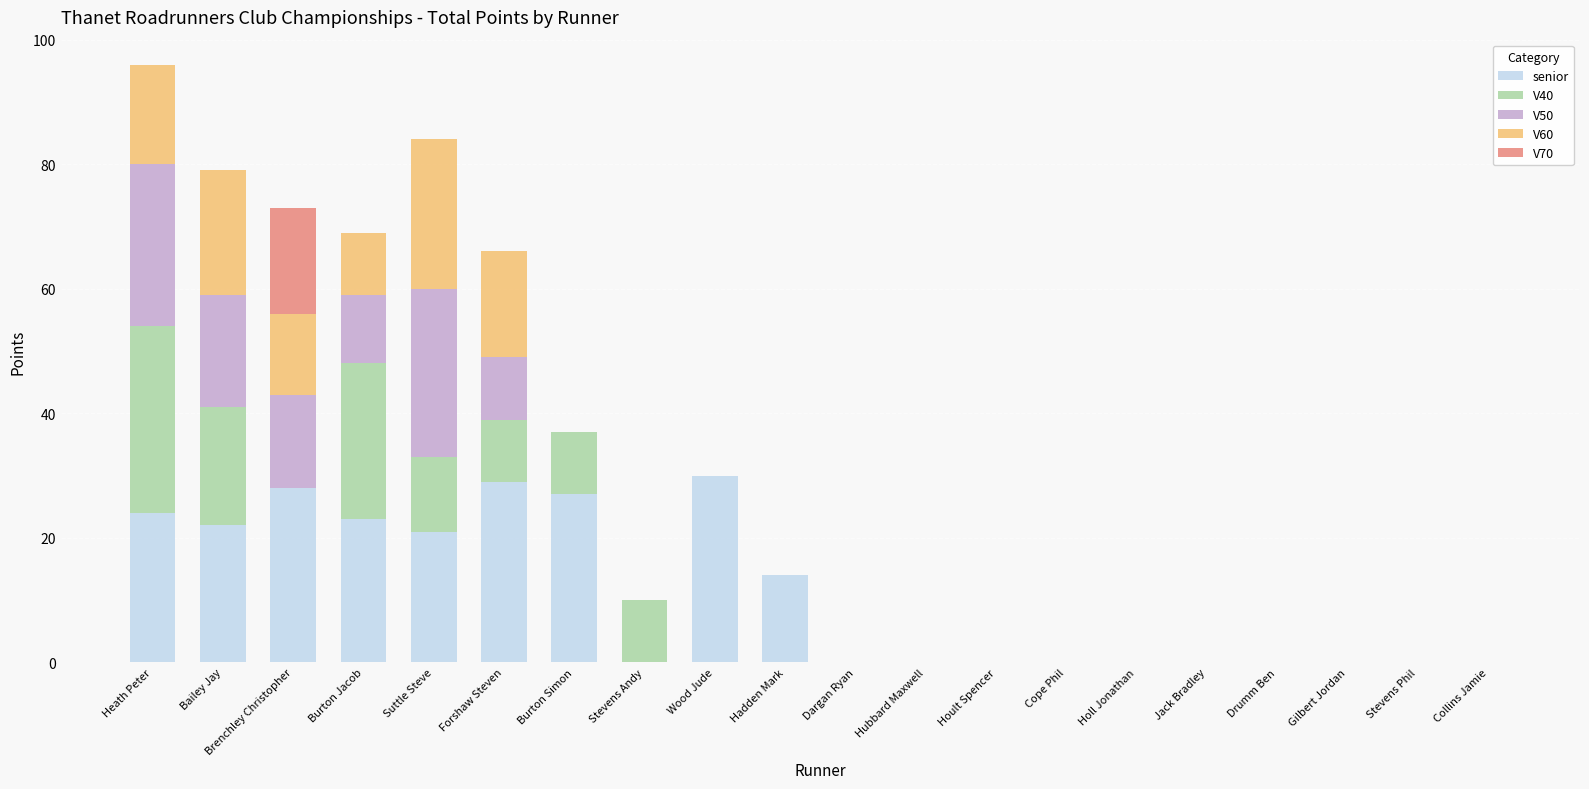

The value of senior at Stevens Phil is 0. True or false?

True